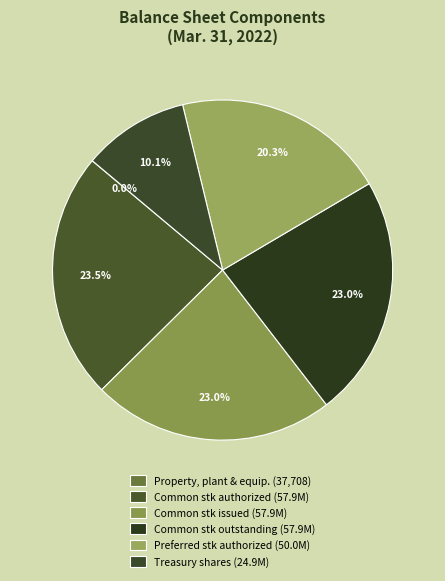

How many slices are in this pie chart?

6